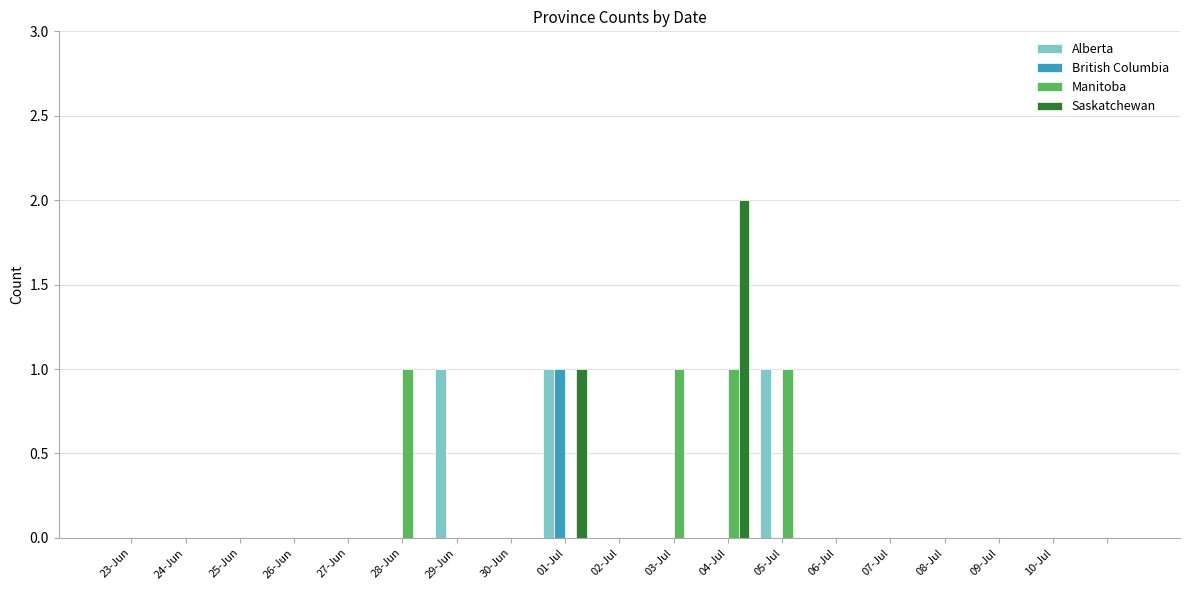

What is the sum of all Alberta values?

3